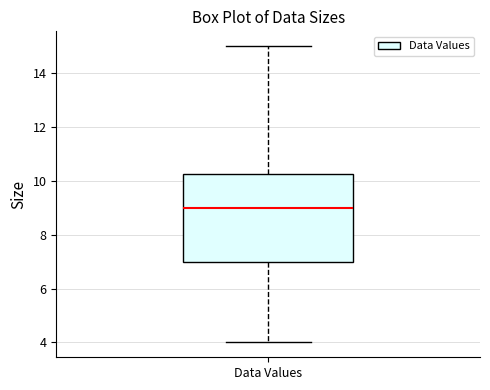

Transcribe this box plot: give where the median line is, the range the box spans, and where the two whiskers end, as read against the y-axis. The values are not printed on the chart, so give them approximately, as read against the axis.

median 9.0, box 7.0 to 10.2, whiskers 4.0 to 15.0